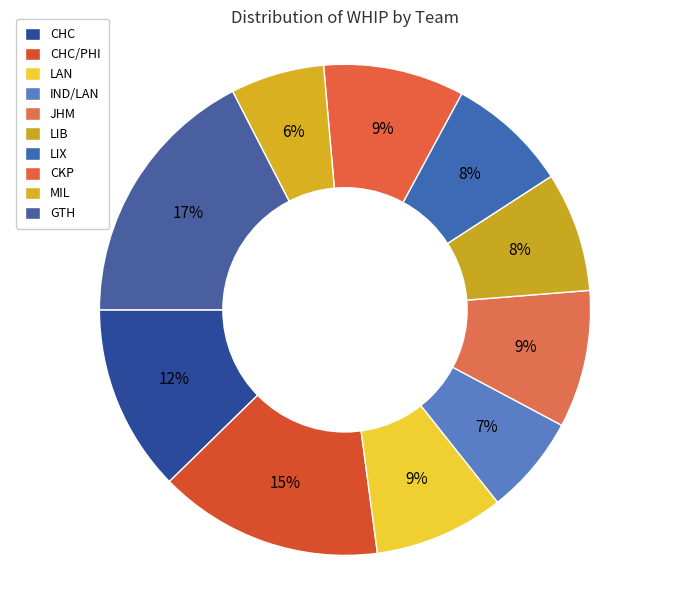

How many slices are in this pie chart?

10